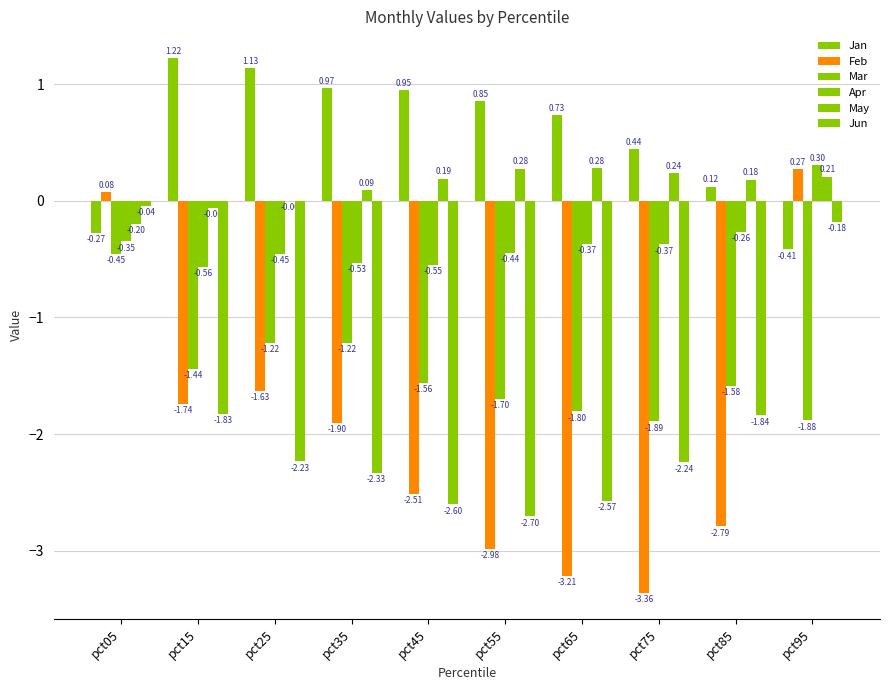

How many categories are shown in the chart?

10